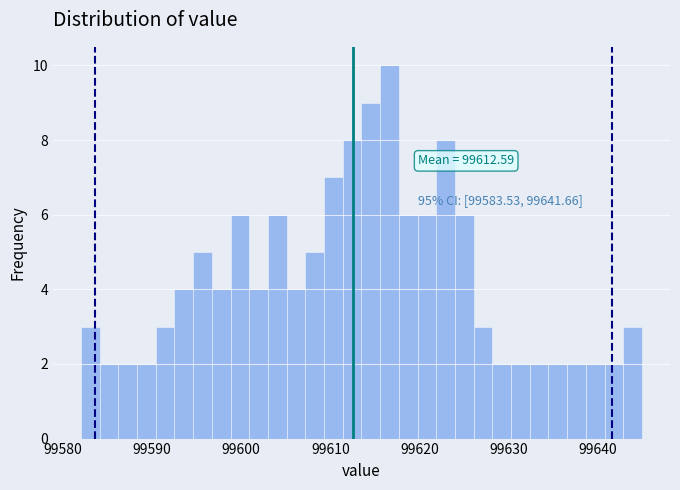

Read against the x-axis, roughly where is the centre of the tallest bar?

99617